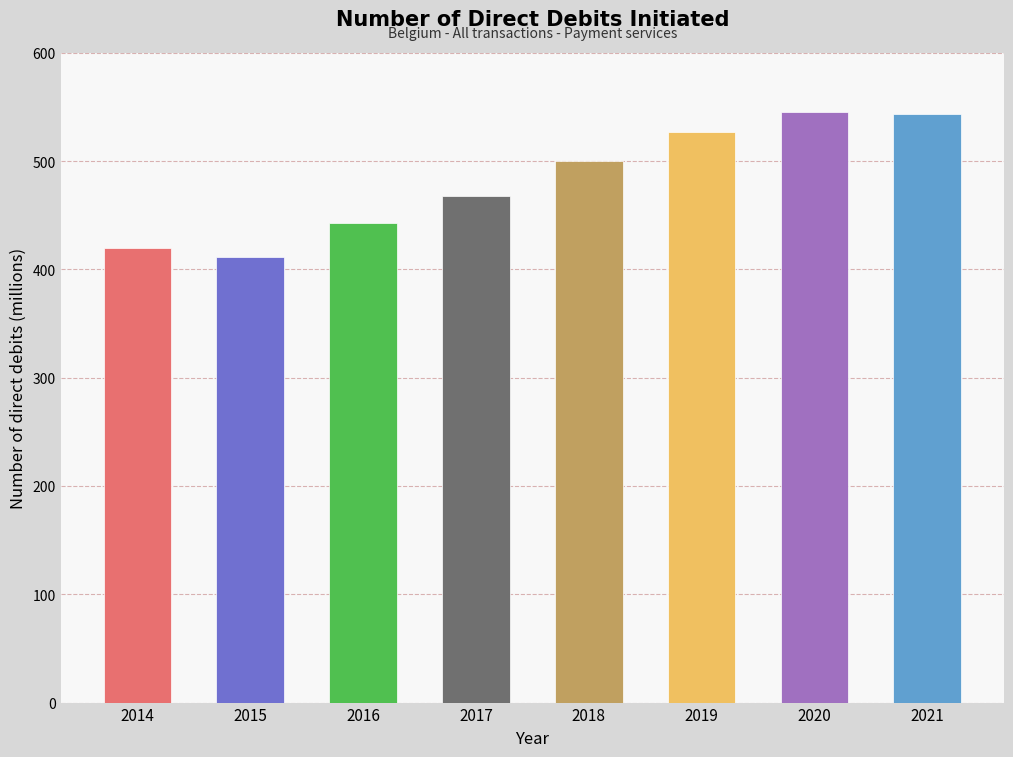

How many data points are less than 499?

4